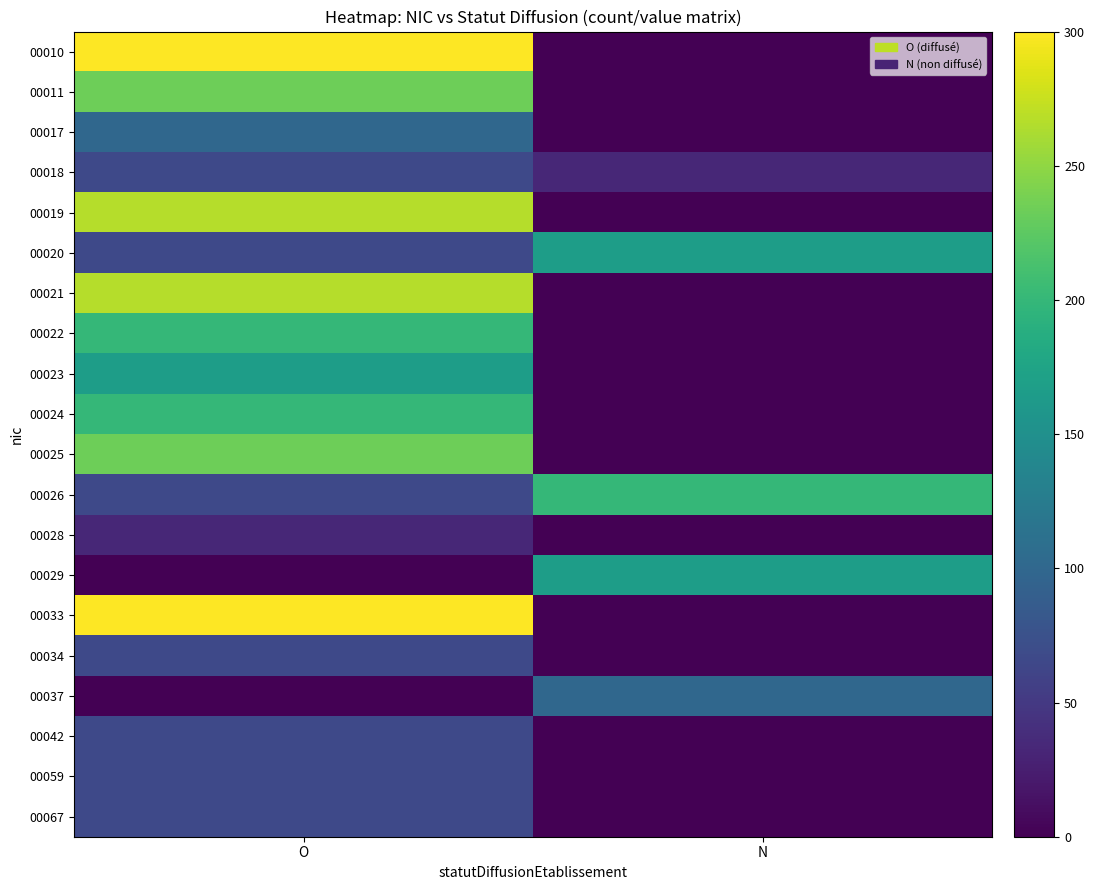

At O, list the series in order from smallest to largest.

00037, 00029, 00028, 00018, 00020, 00026, 00034, 00042, 00059, 00067, 00017, 00023, 00022, 00024, 00011, 00025, 00019, 00021, 00010, 00033